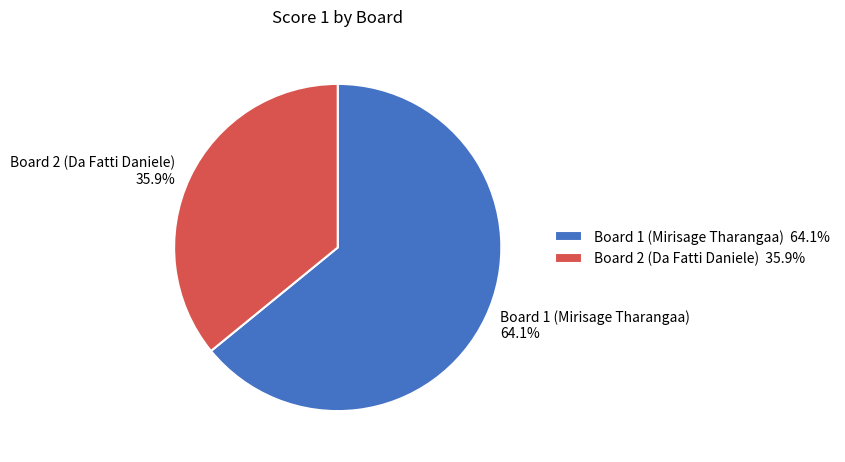

True or false: Board 2 (Da Fatti Daniele) accounts for 36% of the total.

True